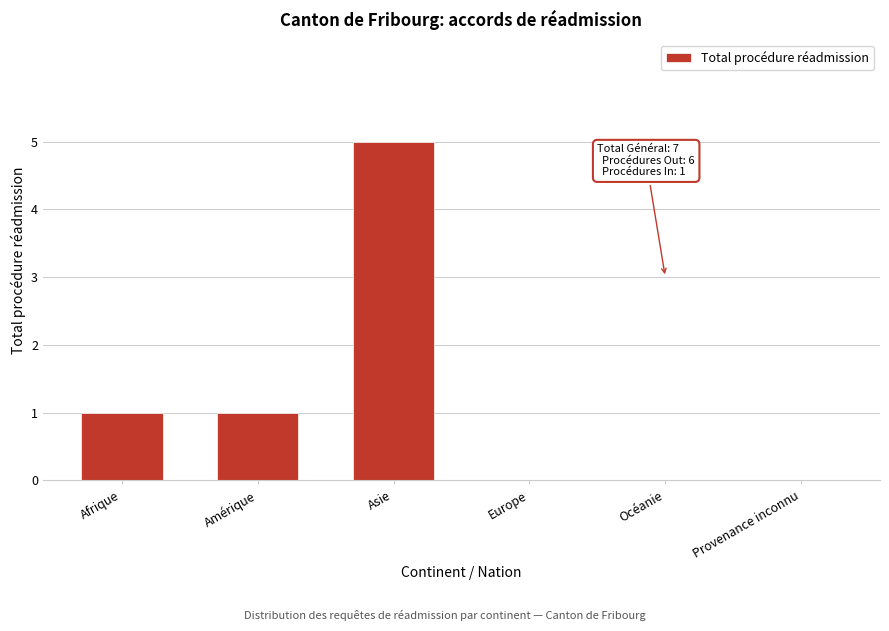

Reading left to right, what are all the values shown in this chart?

Afrique=1	Amérique=1	Asie=5	Europe=0	Océanie=0	Provenance inconnu=0